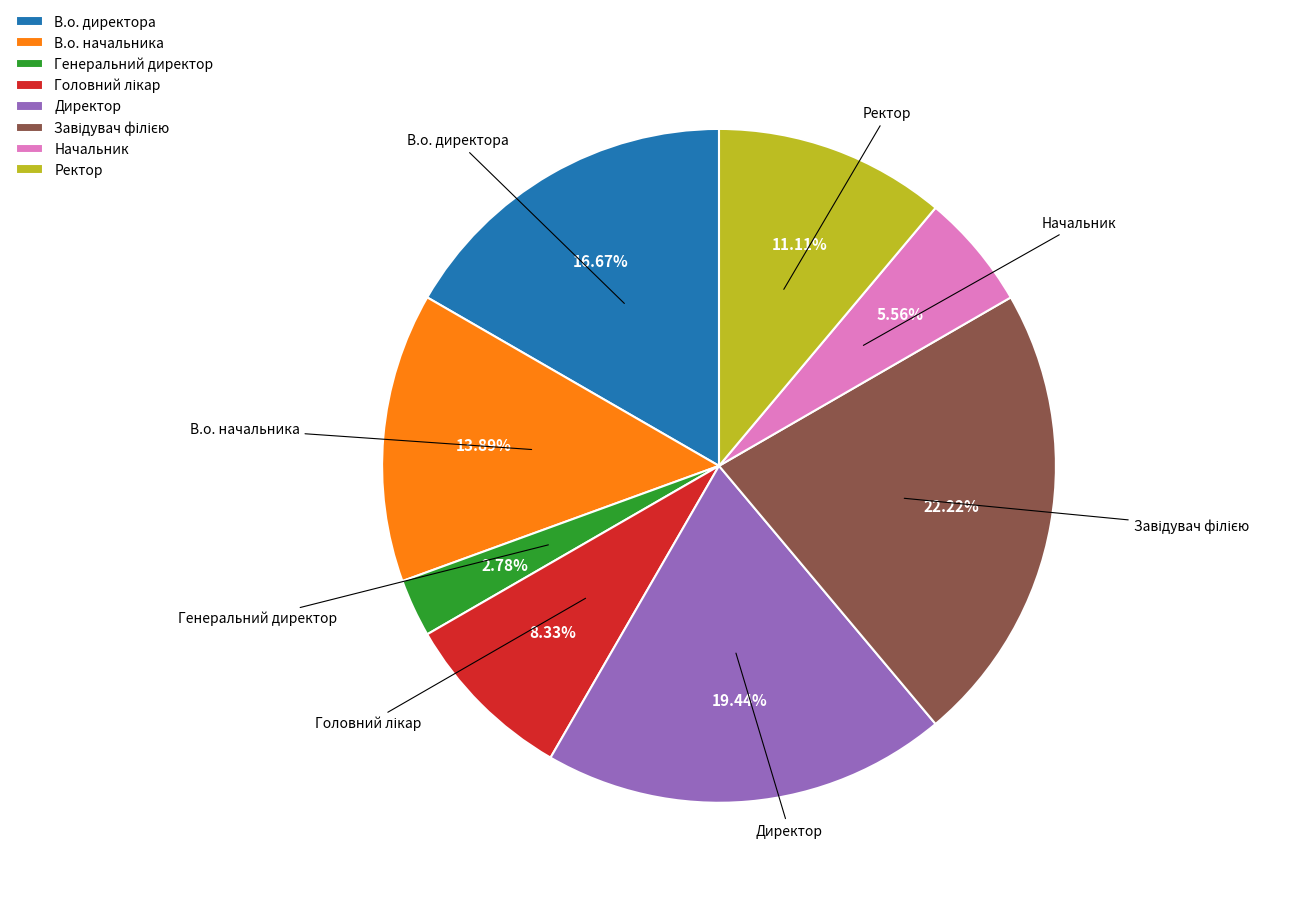

To the nearest percent, what percentage of the pie is В.о. директора?

17%